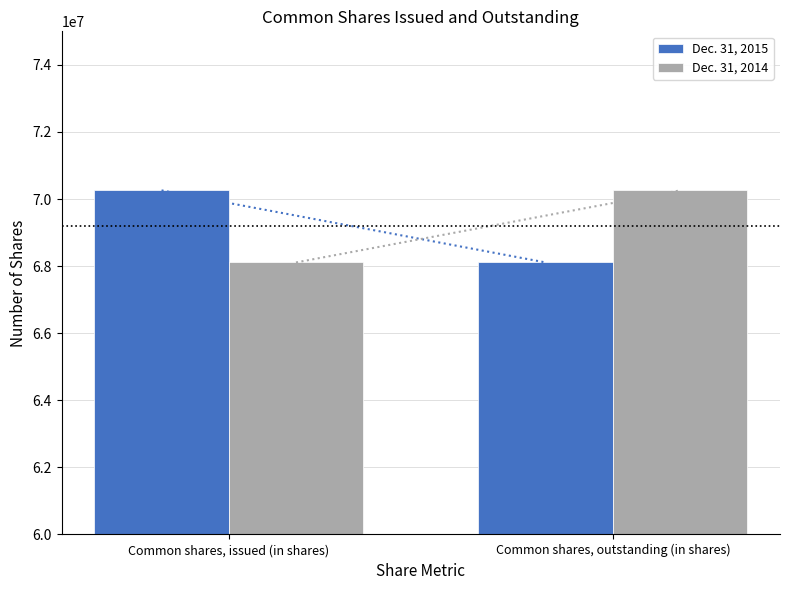

How many groups of bars are there?

2